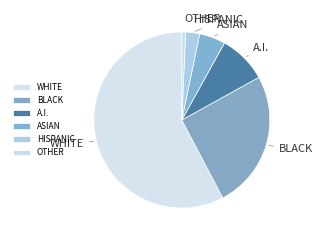

Is there any slice that represents more than half of the pie?

Yes